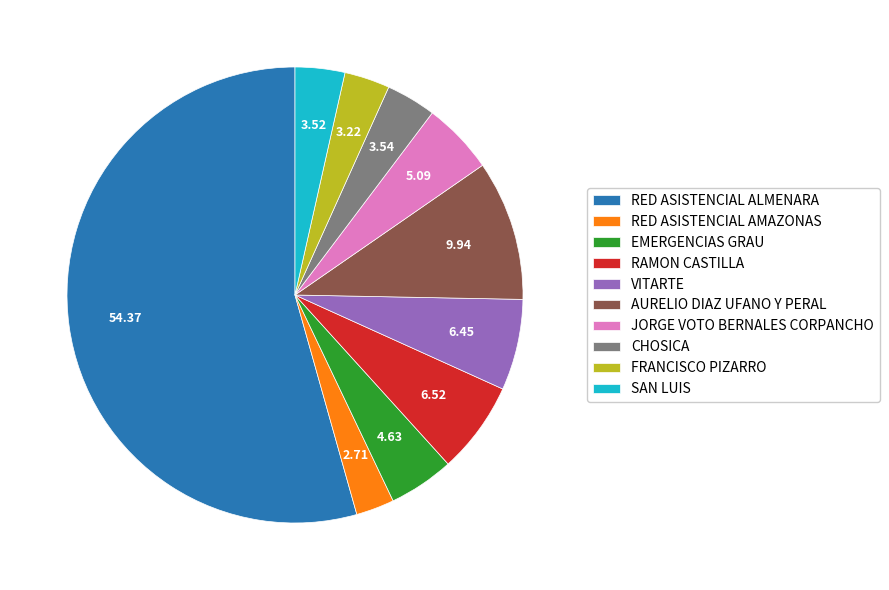

Which category has the biggest portion of the pie?

RED ASISTENCIAL ALMENARA